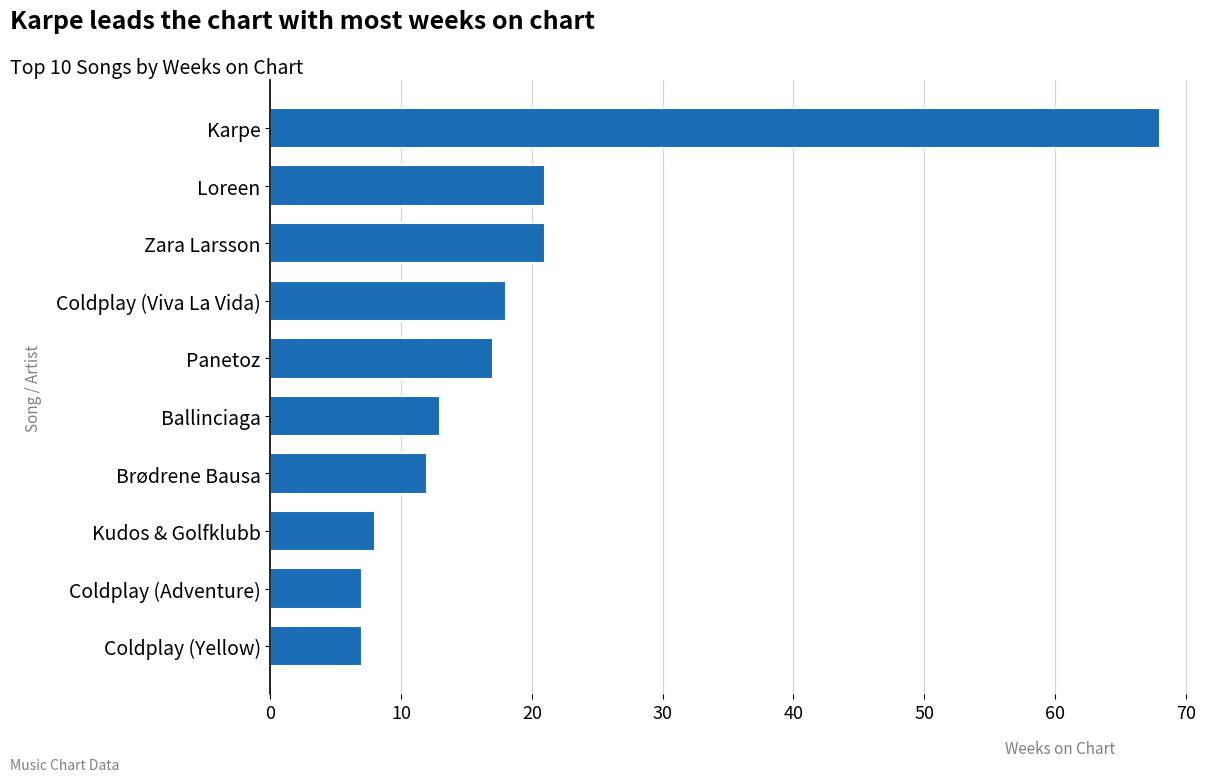

How many data points are less than 17?

5